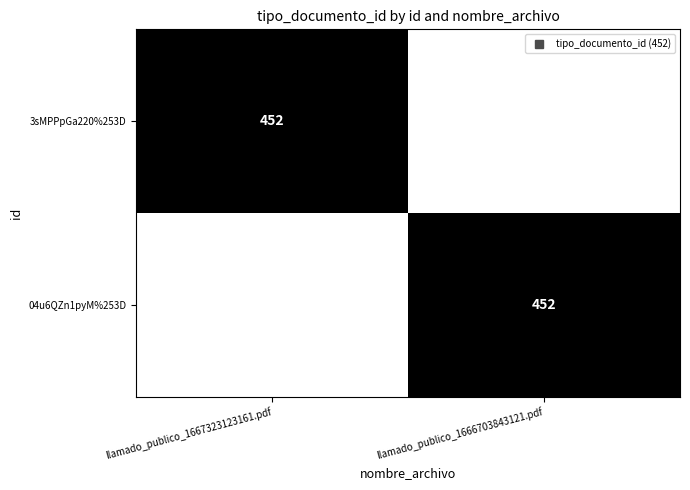

The 3sMPPpGa220%253D series shows 0 at llamado_publico_1666703843121.pdf. True or false?

True